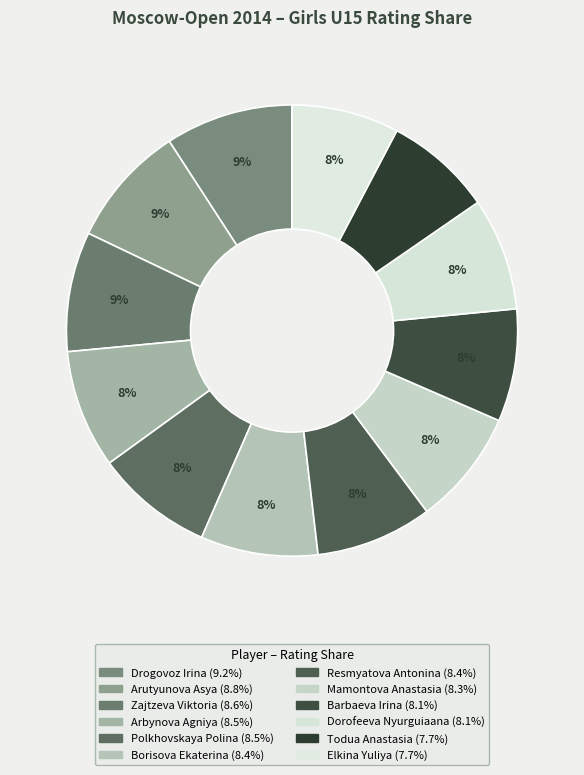

How many slices are in this pie chart?

12